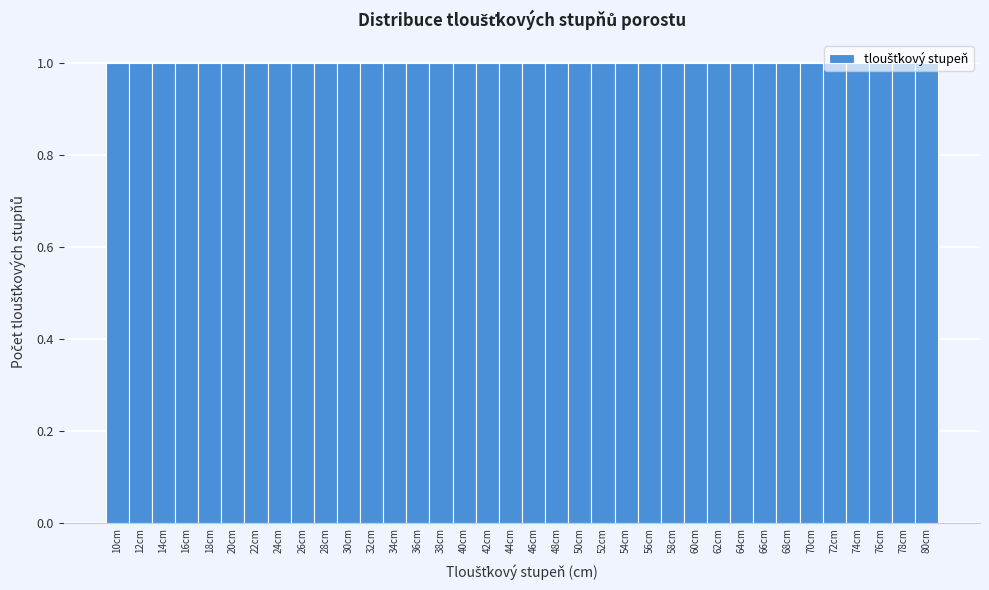

How tall is the bar that spans 53 to 55 on the x-axis? The values are not printed on the chart, so give them approximately, as read against the axis.

1